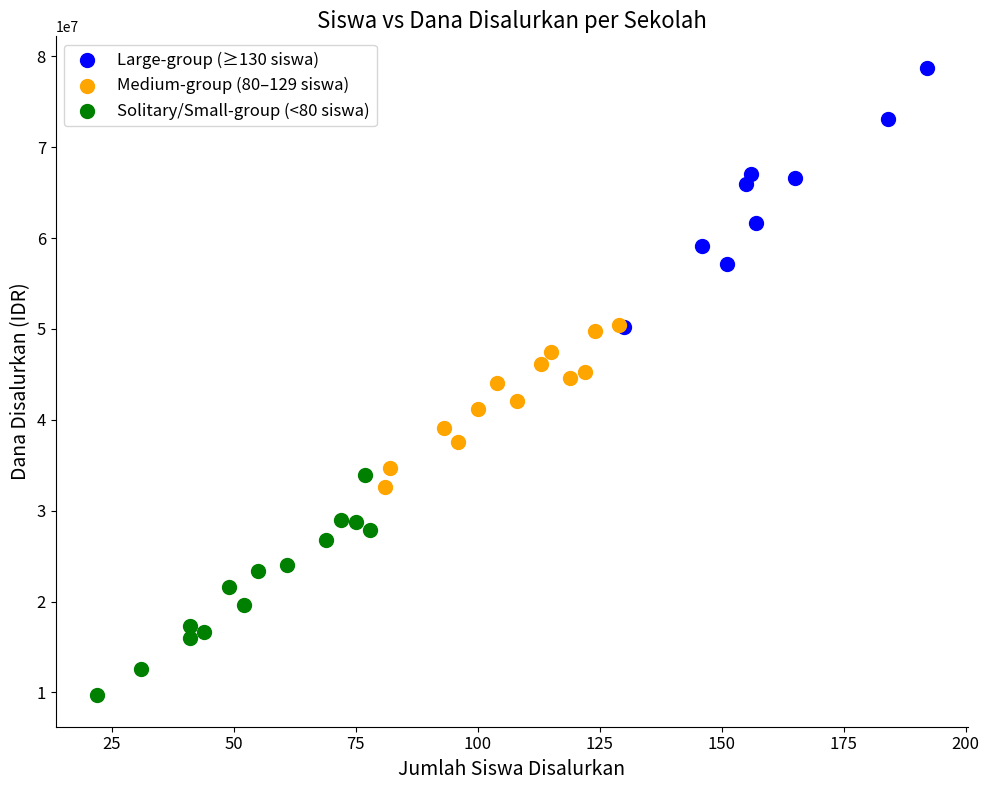

Which series has the widest spread of Y values?

Large-group (≥130 siswa)